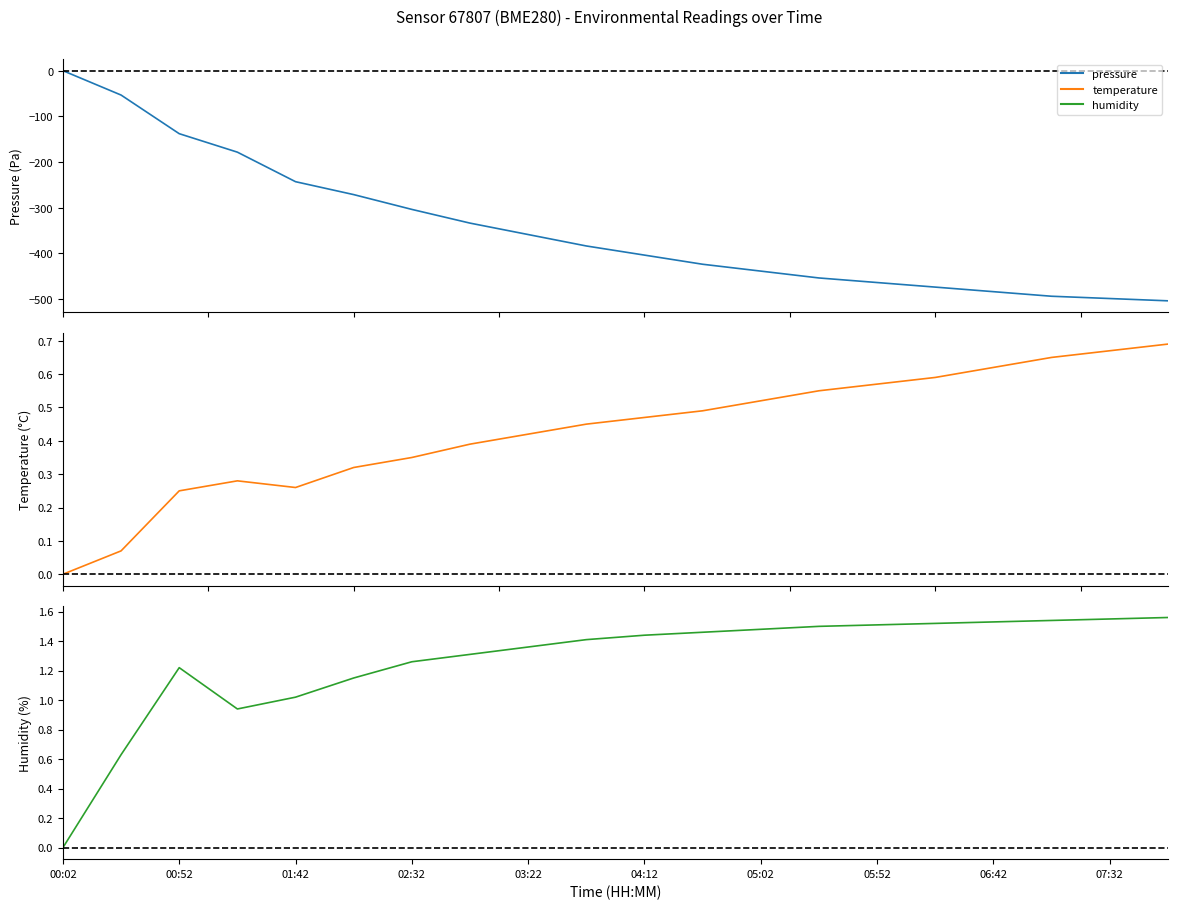

What is the greatest value displayed?

1.6